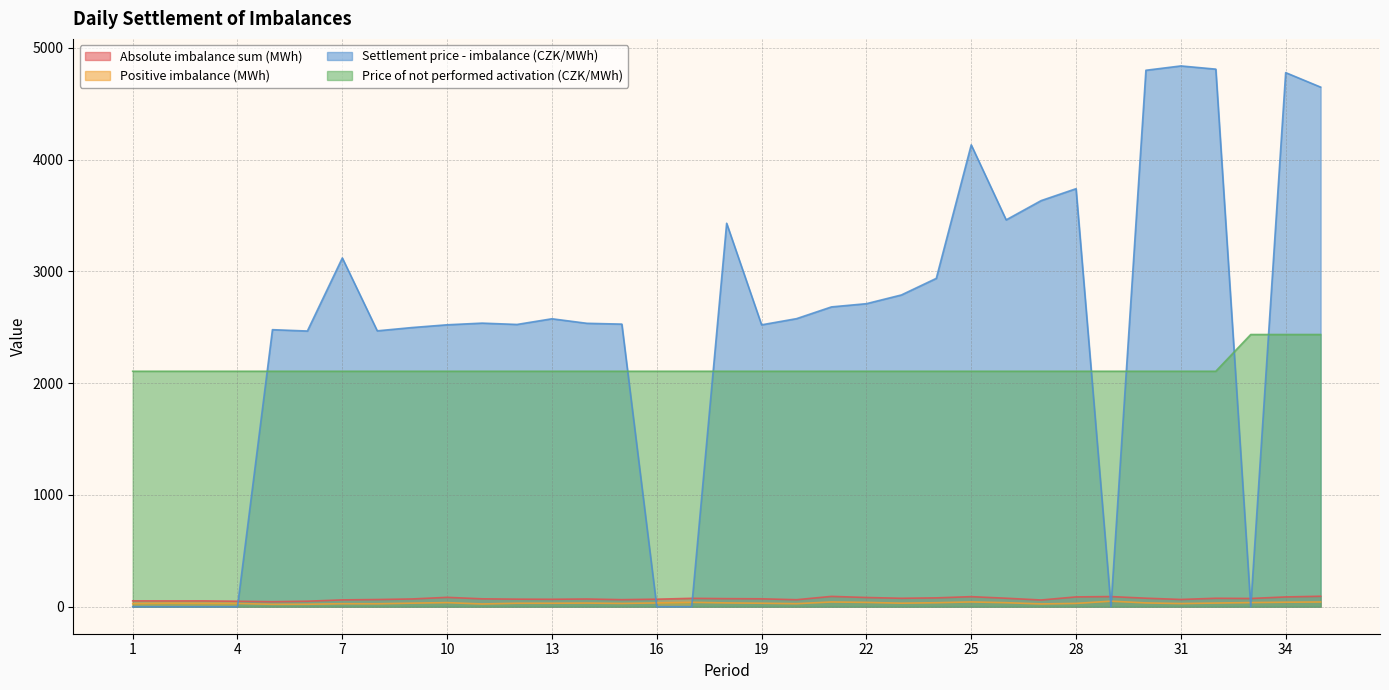

Where does the Positive imbalance (MWh) series first go above 31?

2